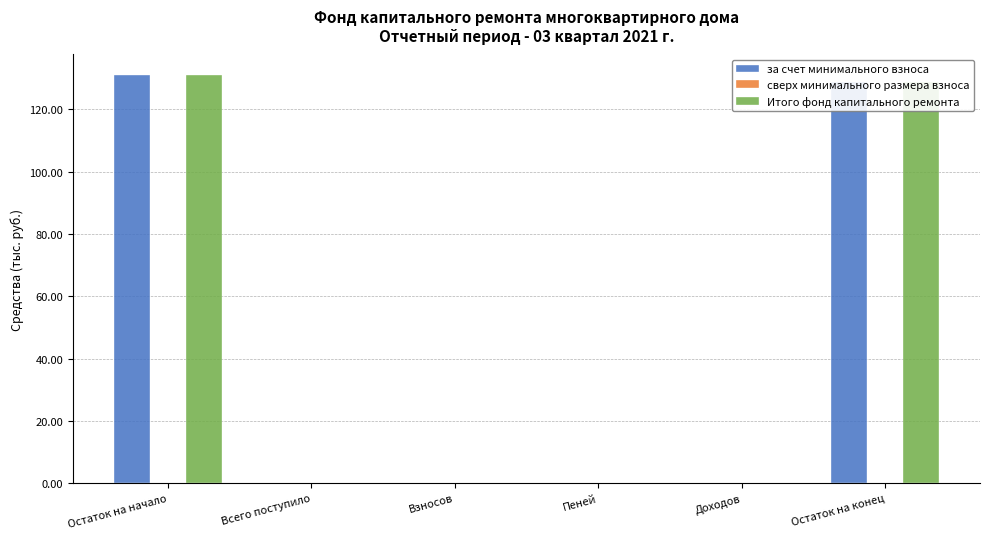

What is the sum of all за счет минимального взноса values?

259.9